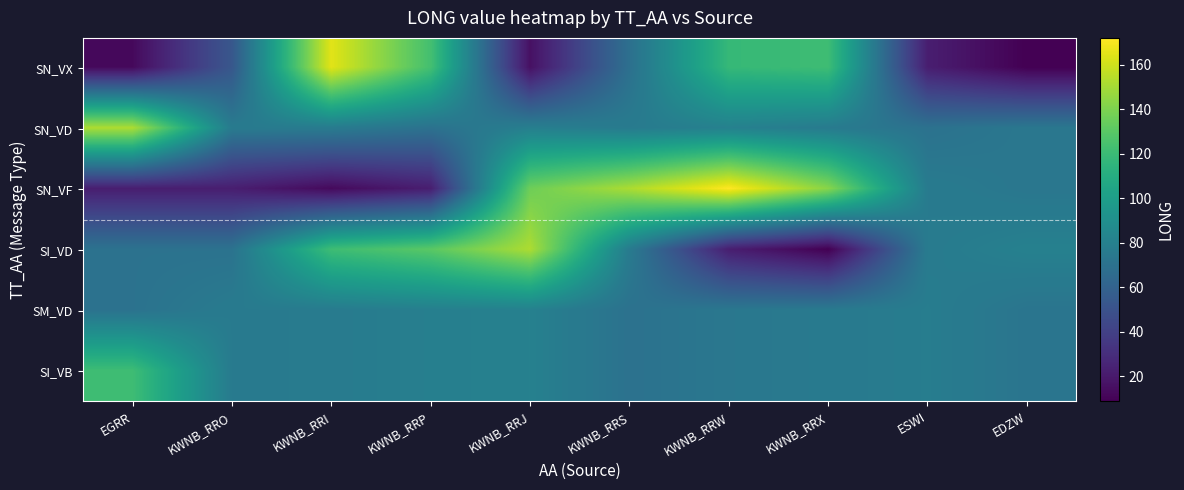

At which category is the sum across all series the highest?

KWNB_RRJ